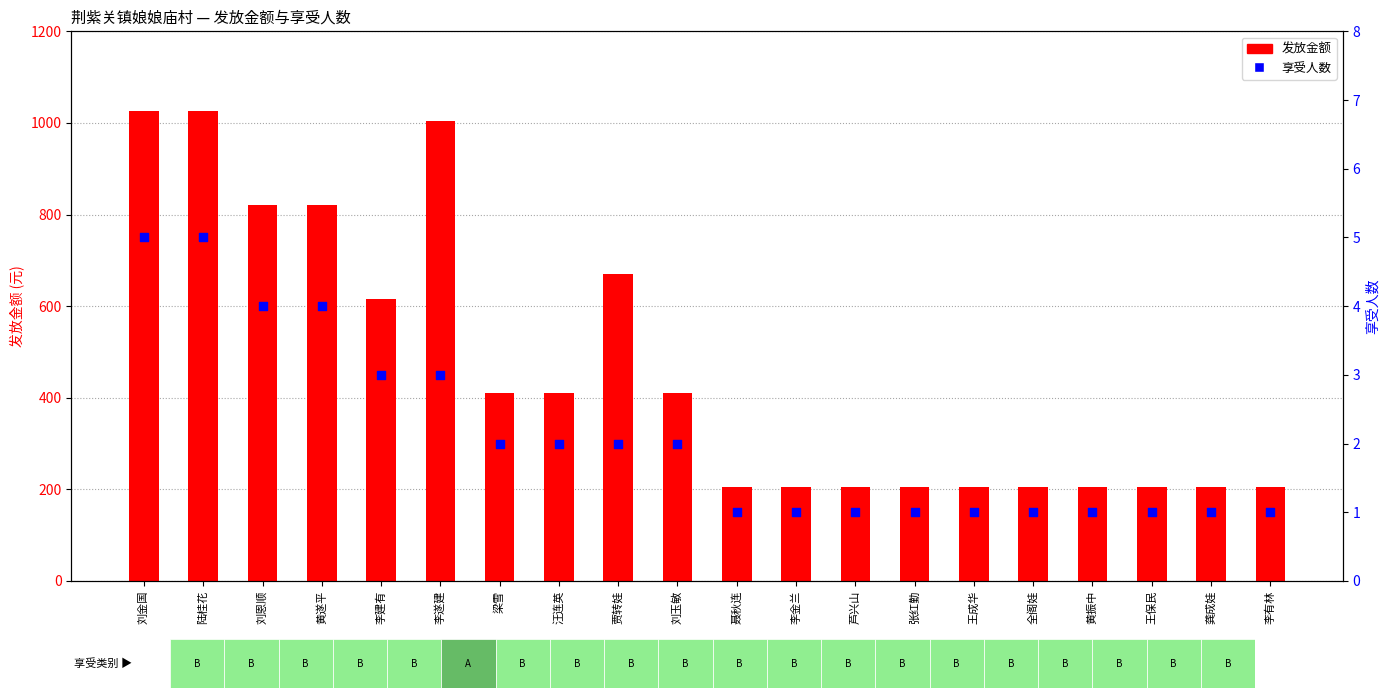

At which category is the sum across all series the highest?

刘金国